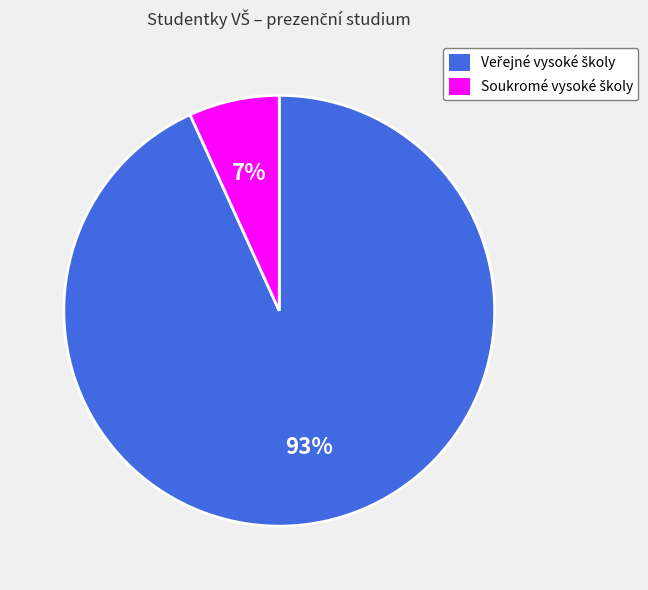

To the nearest percent, what is the difference between the largest and smallest slice percentages?

86%